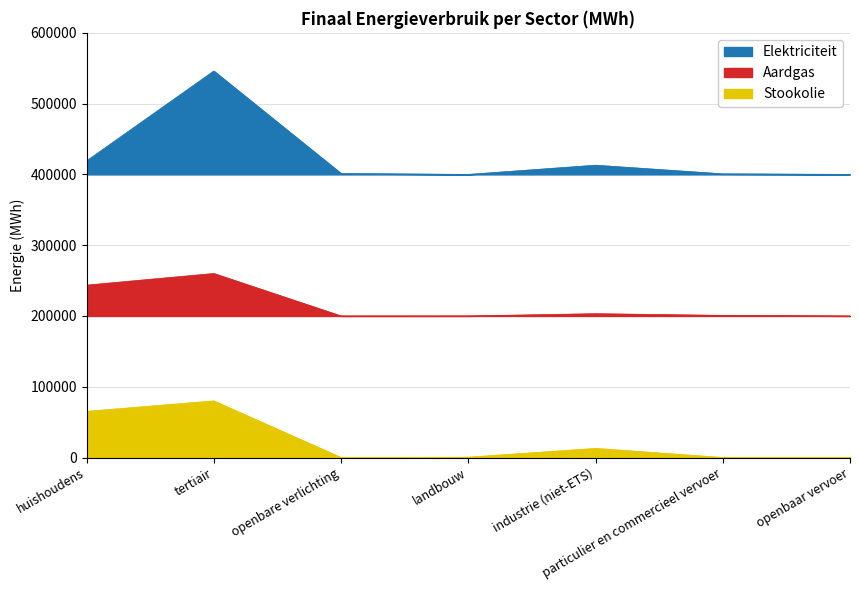

What are all the series names shown in the legend?

Elektriciteit, Aardgas, Stookolie